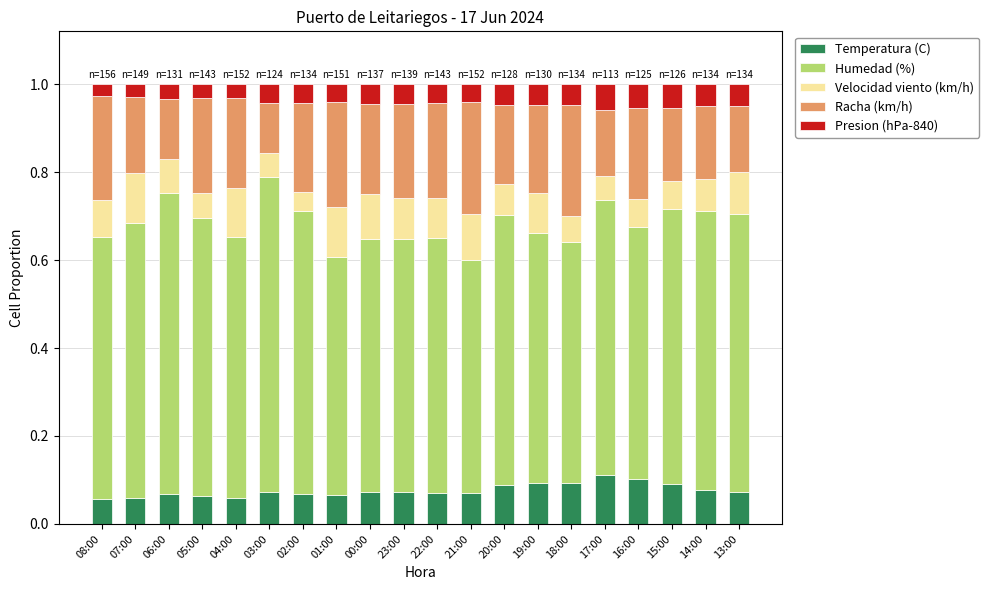

The value of Temperatura (C) at 03:00 is 0.0. True or false?

False